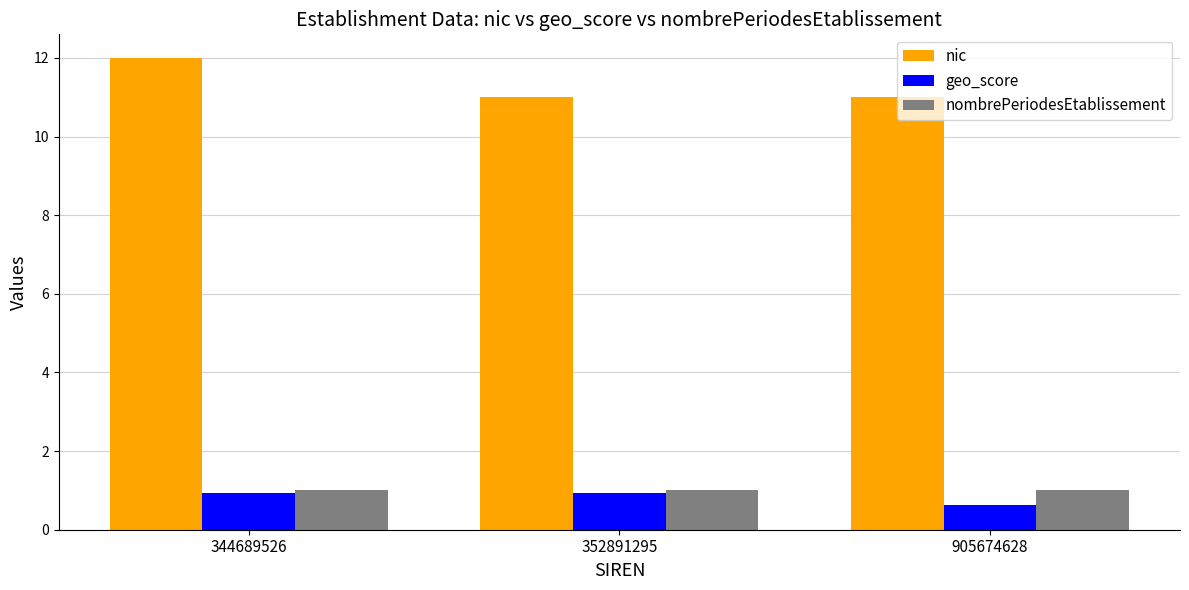

Reading left to right, what are all the values shown in this chart?

nic: 344689526=12.0	352891295=11.0	905674628=11.0
geo_score: 344689526=0.9	352891295=0.9	905674628=0.6
nombrePeriodesEtablissement: 344689526=1.0	352891295=1.0	905674628=1.0